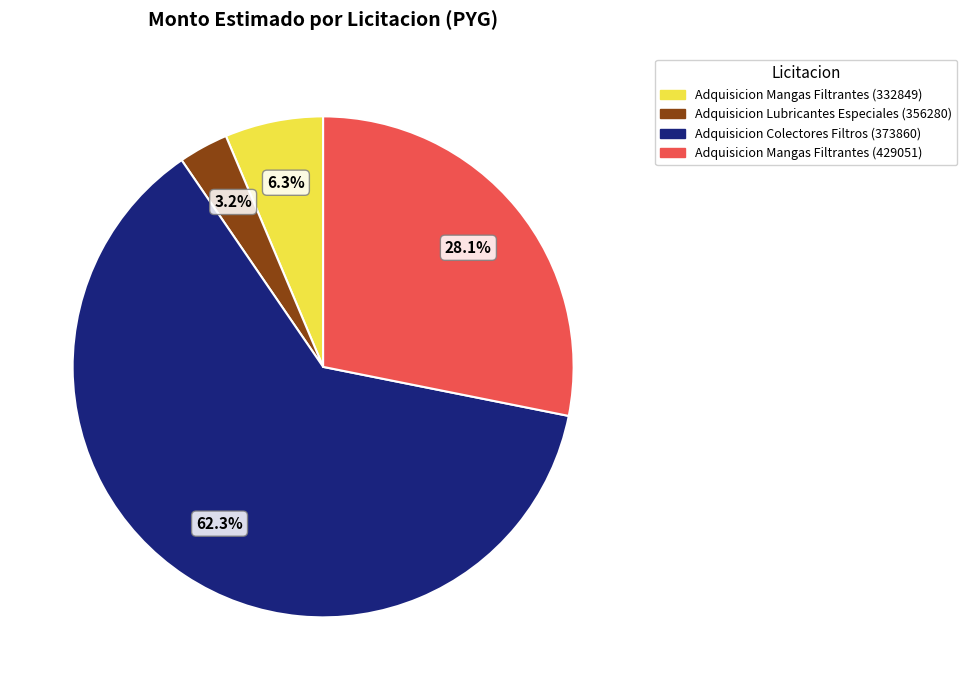

Is the sum of Adquisicion Lubricantes Especiales (356280) and Adquisicion Colectores Filtros (373860) greater than half?

Yes